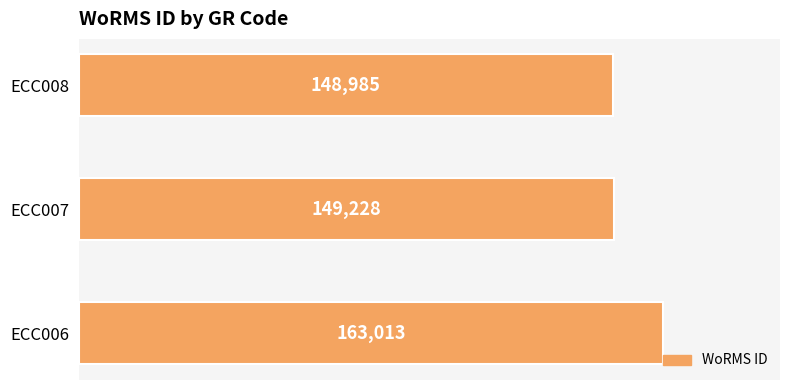

Reading bottom to top, extract all data points from this chart.

163013	149228	148985